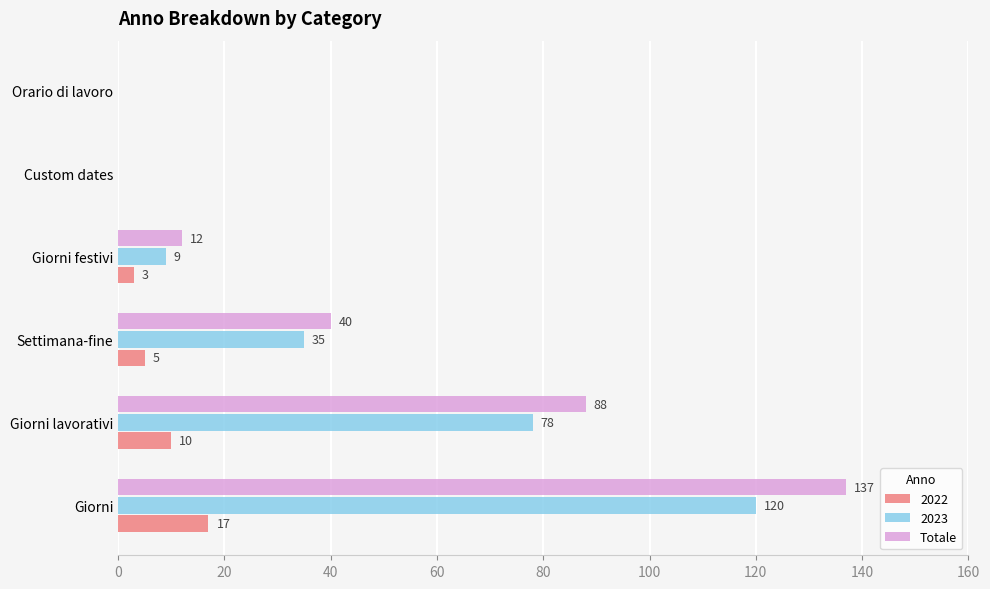

What is the total value across all series at Settimana-fine?

80